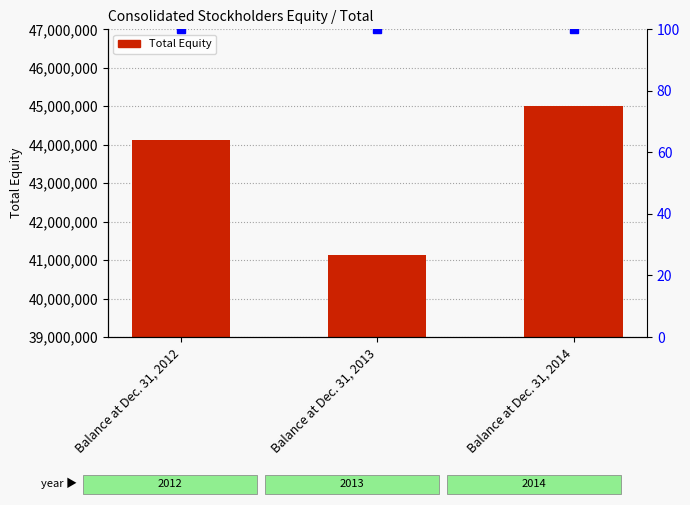

How many data points are above 44120329?

1